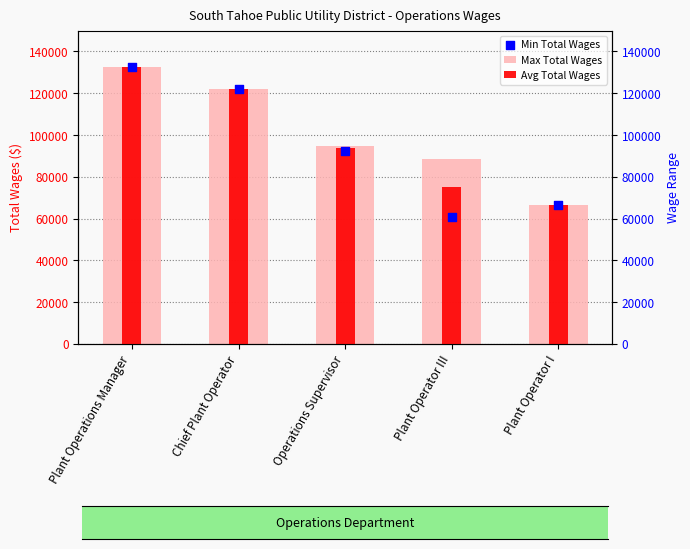

Is the value of Avg Total Wages at Operations Supervisor greater than the value of Max Total Wages at Plant Operator III?

Yes